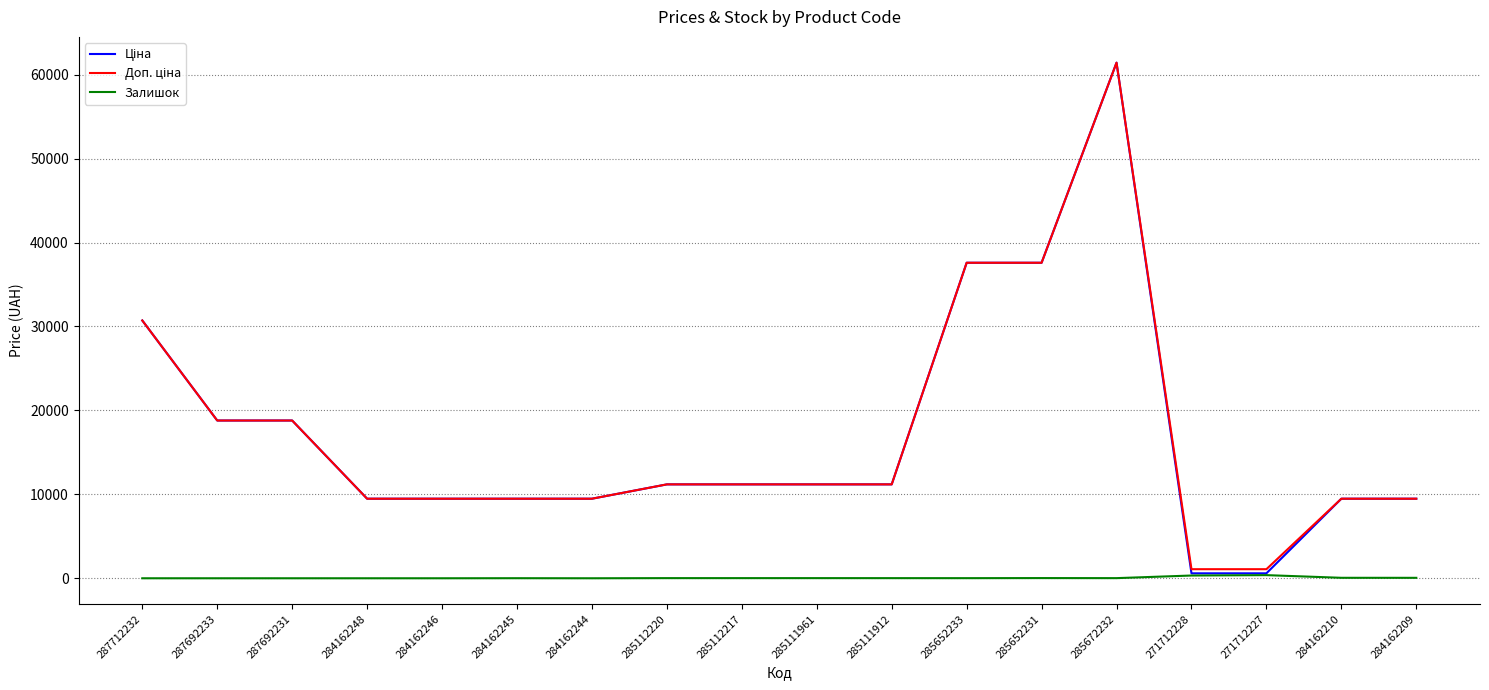

Which category has the highest value across all series?

285672232